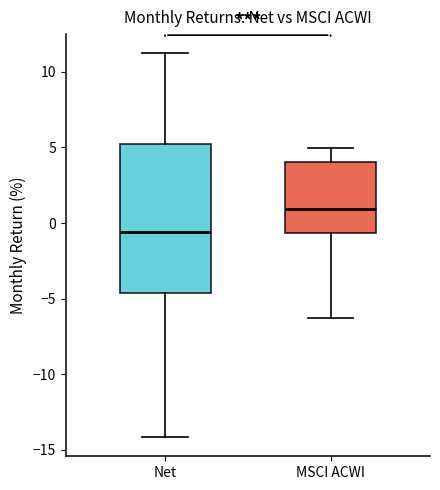

Reading left to right, read every box against the y-axis: the position of its median line, the range the box covers, and the ends of its whiskers. The values are not printed on the chart, so give them approximately, as read against the axis.

Net: median -0.5, box -4.5 to 5.0, whiskers -14.0 to 11.0
MSCI ACWI: median 1.0, box -0.5 to 4.0, whiskers -6.5 to 5.0